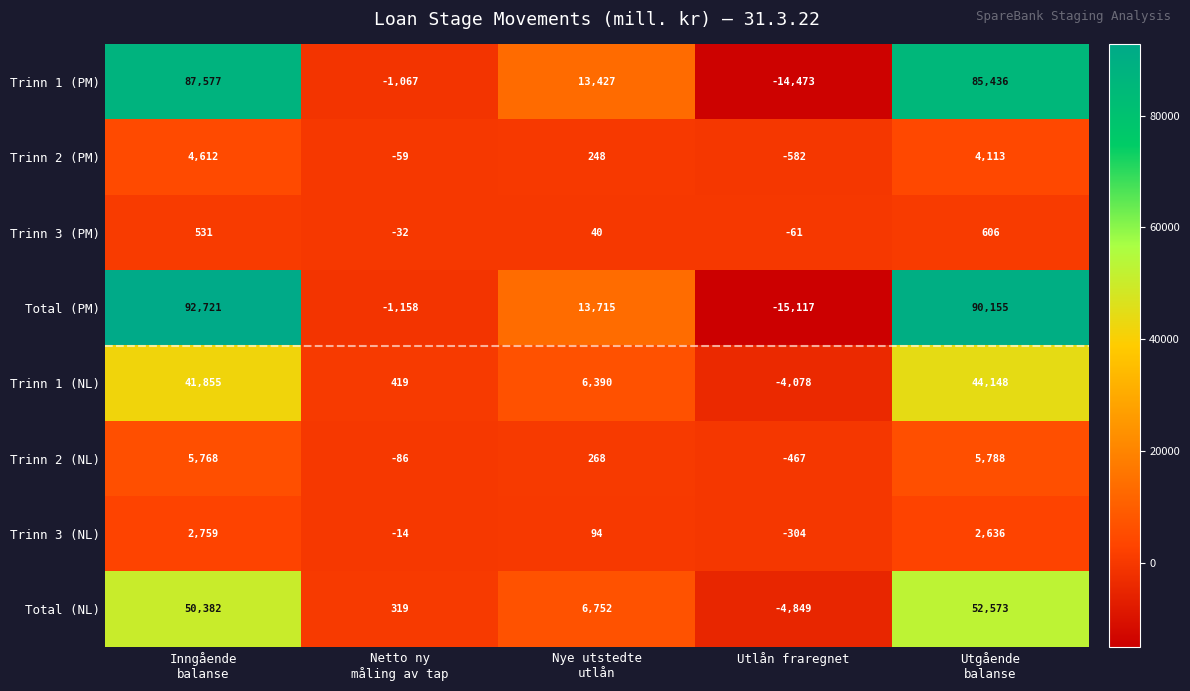

What is the sum of all Trinn 1 (NL) values?

88734